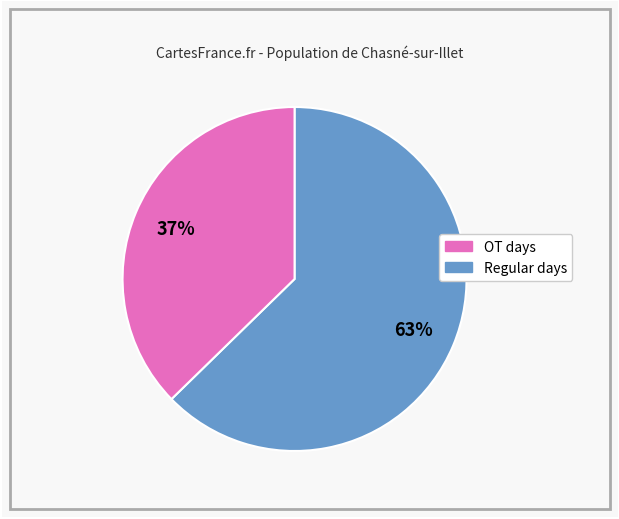

To the nearest percent, what is the average slice percentage?

50%